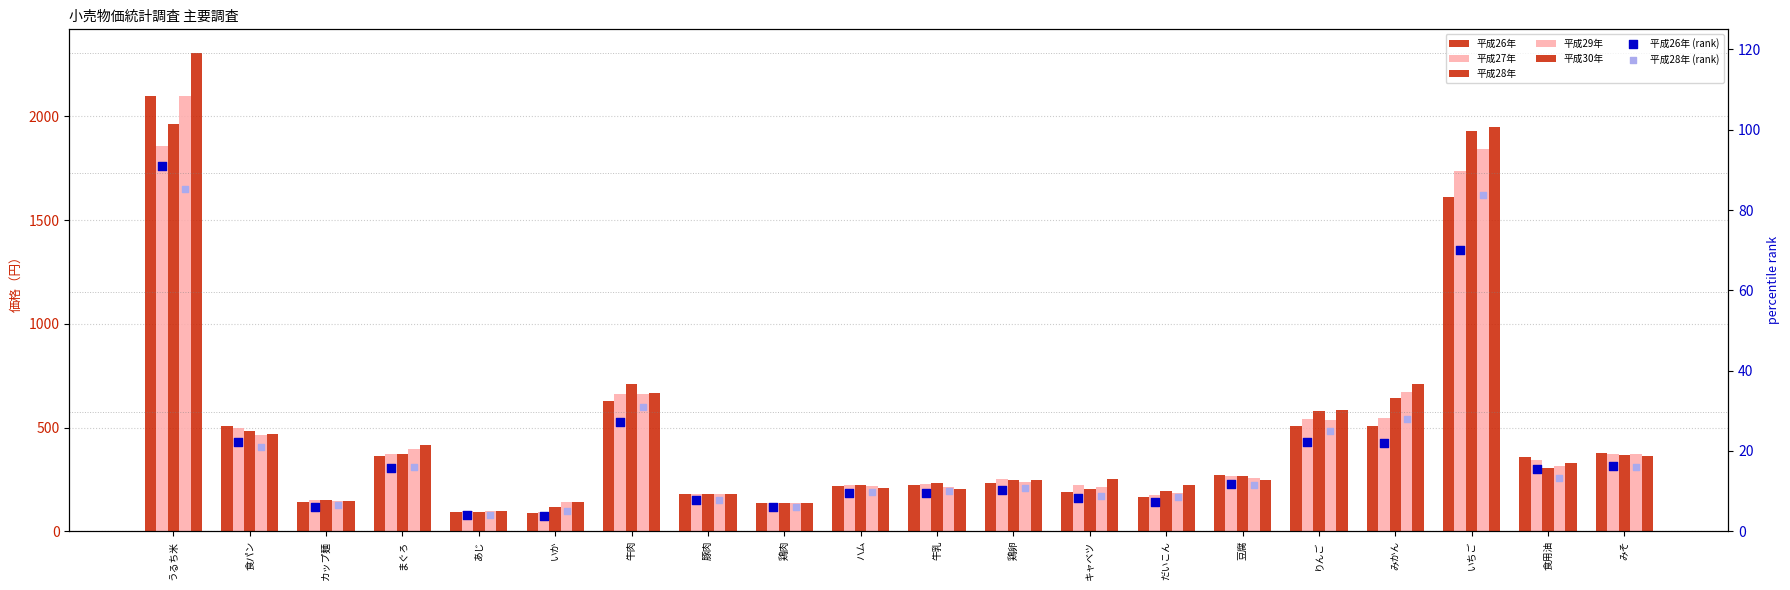

Which series has the widest spread of Y values?

平成30年